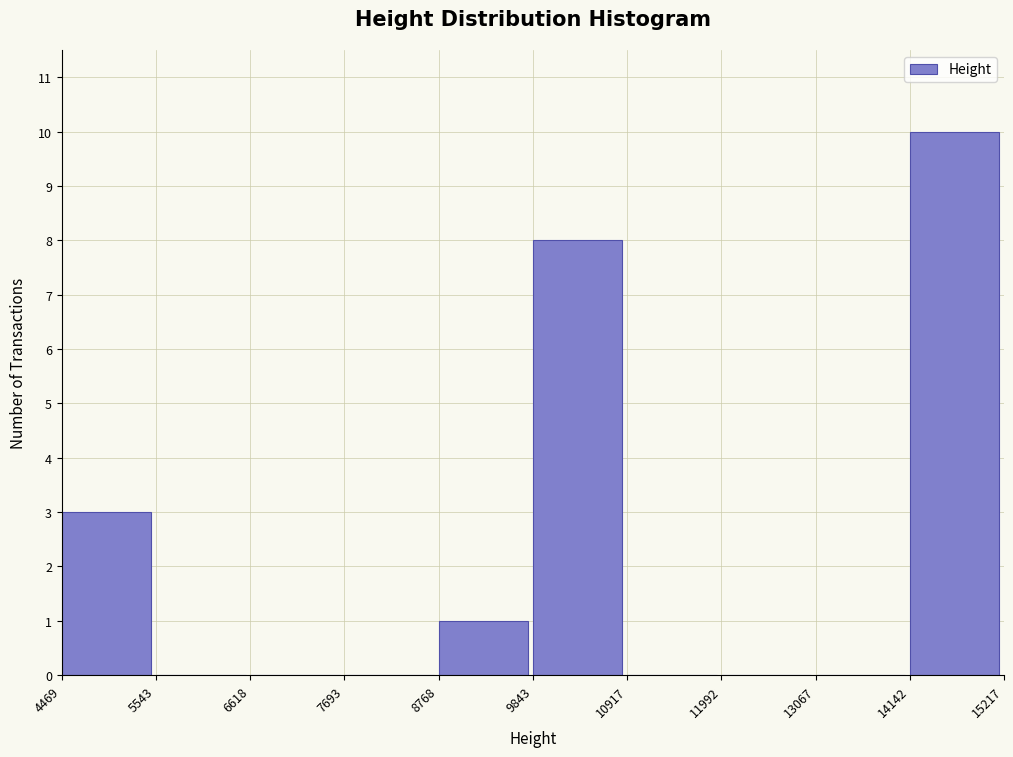

Reading left to right, transcribe this chart: for each bar, give the range it covers on the x-axis and its height. The values are not printed on the chart, so give them approximately, as read against the axis.

4469 to 5543: 3
5543 to 6618: 0
6618 to 7693: 0
7693 to 8768: 0
8768 to 9843: 1
9843 to 10917: 8
10917 to 11992: 0
11992 to 13067: 0
13067 to 14142: 0
14142 to 15217: 10